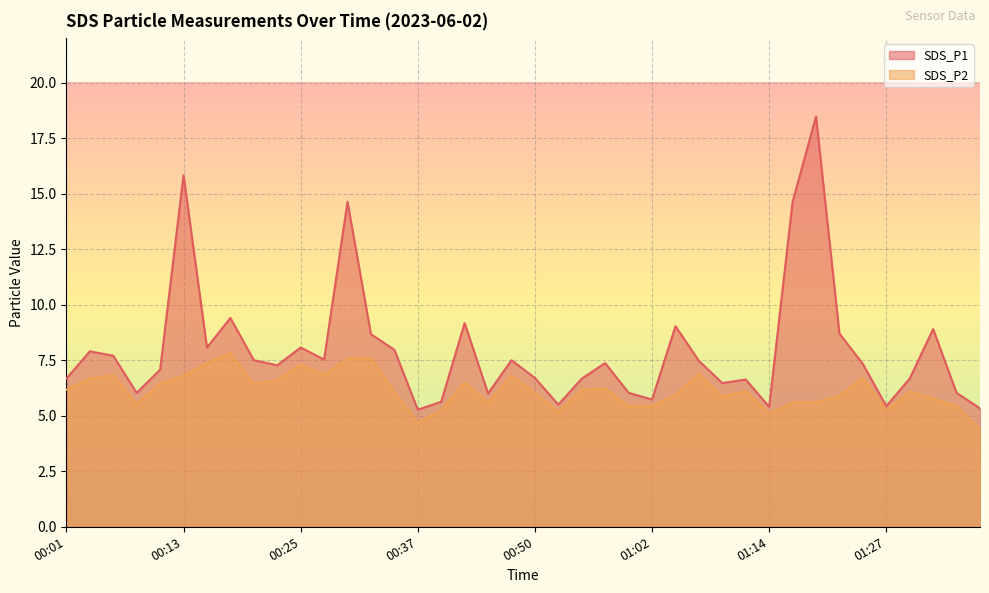

What is the maximum value for SDS_P1?

18.5